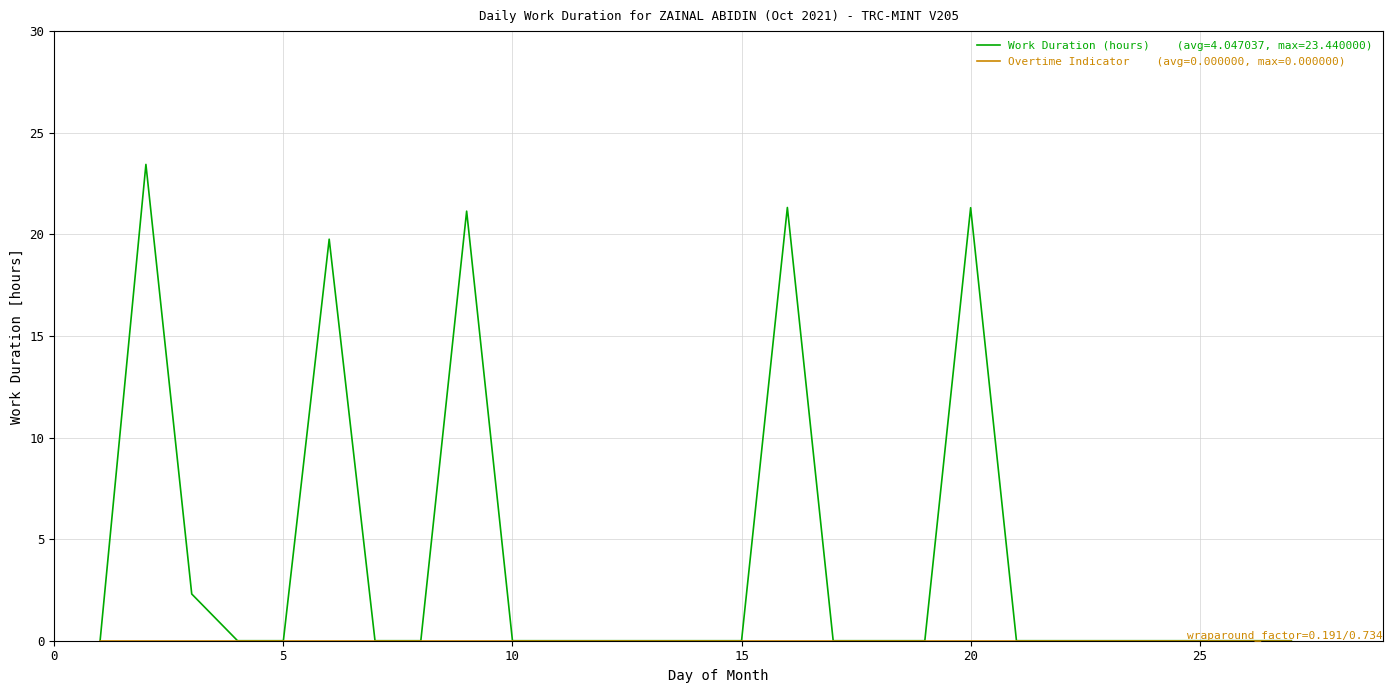

What is the greatest value displayed?

23.4